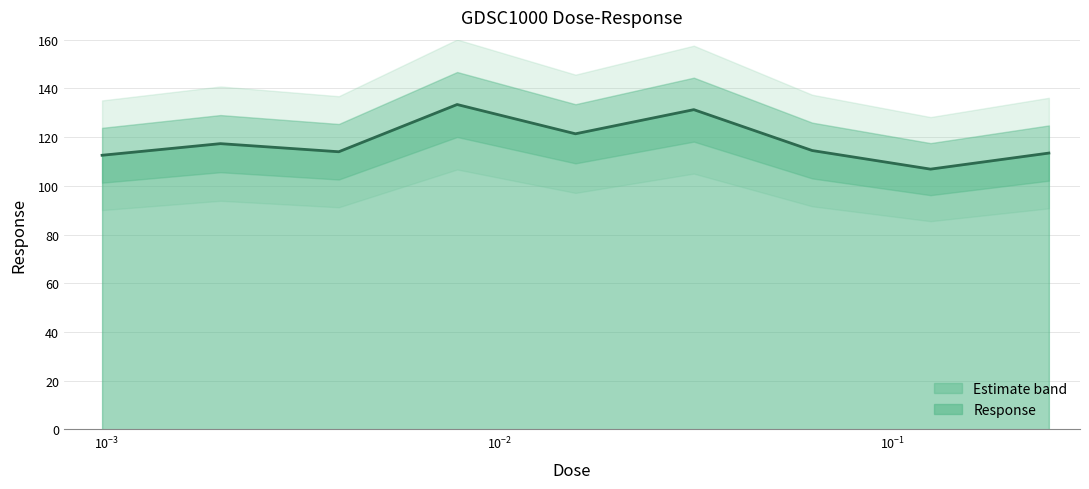

The value at 0.125 is 106.9. True or false?

True